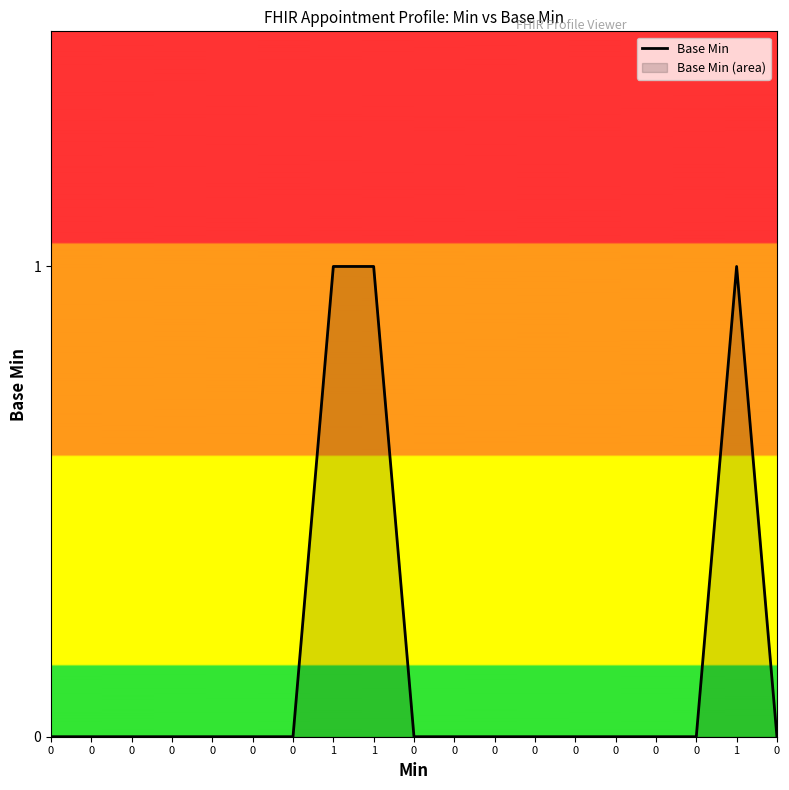

True or false: the data shows 1 at 0.

False